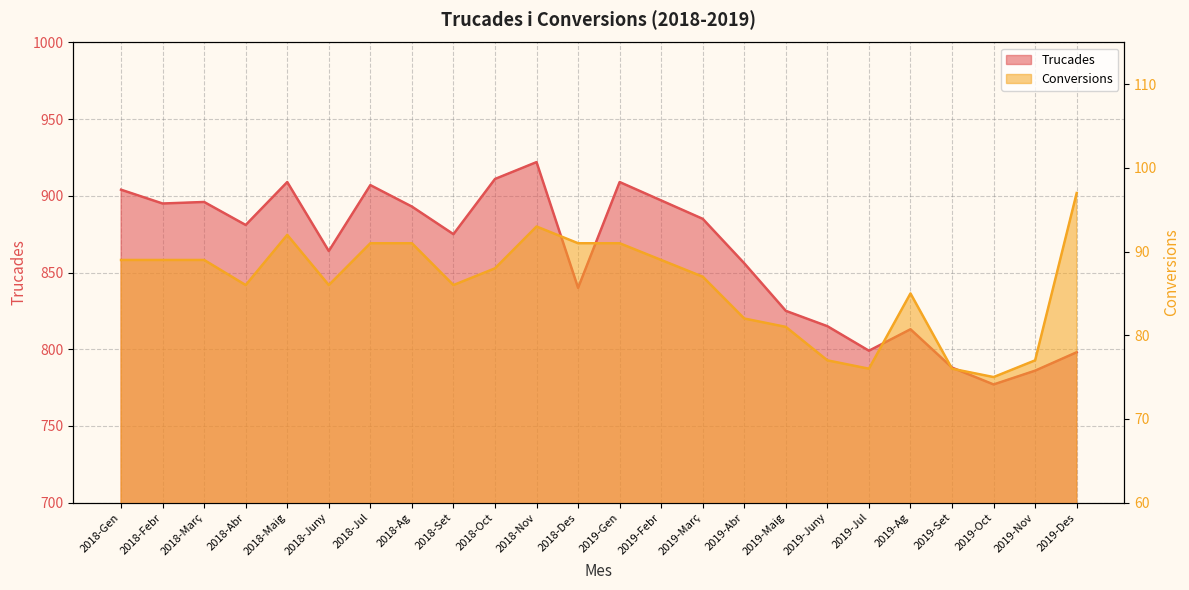

What position from the left is 2019-Des?

24